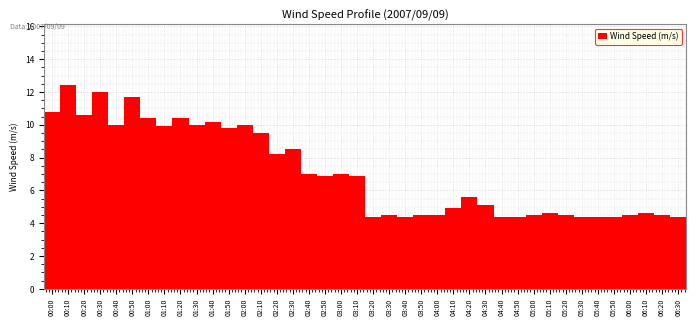

What is the difference between the maximum and minimum values?

8.0